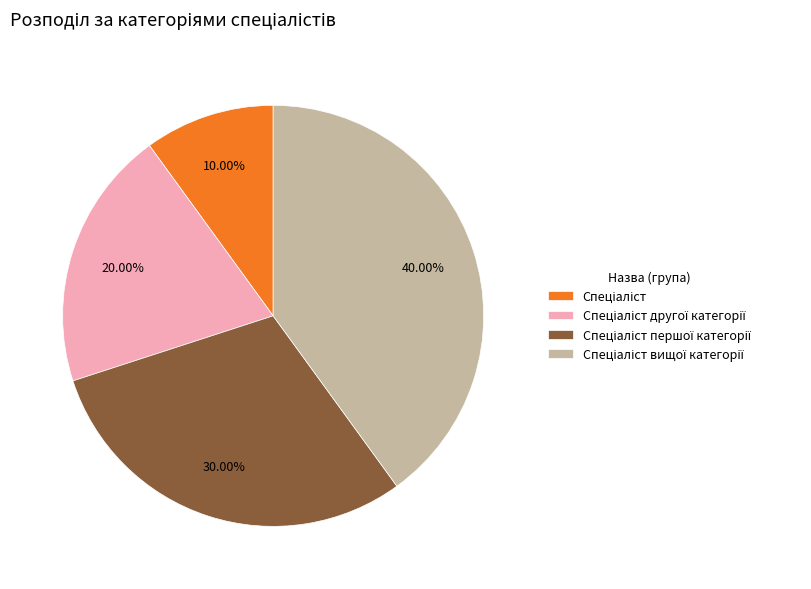

Is there a majority slice in this chart?

No